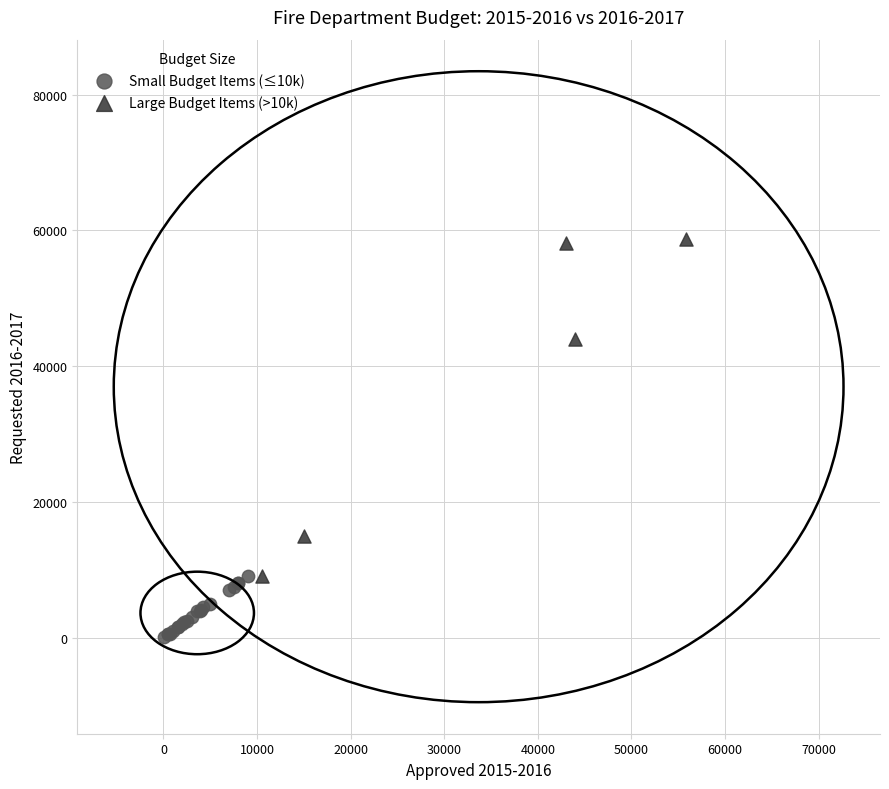

Which series contains the lowest Y value?

Small Budget Items (≤10k)